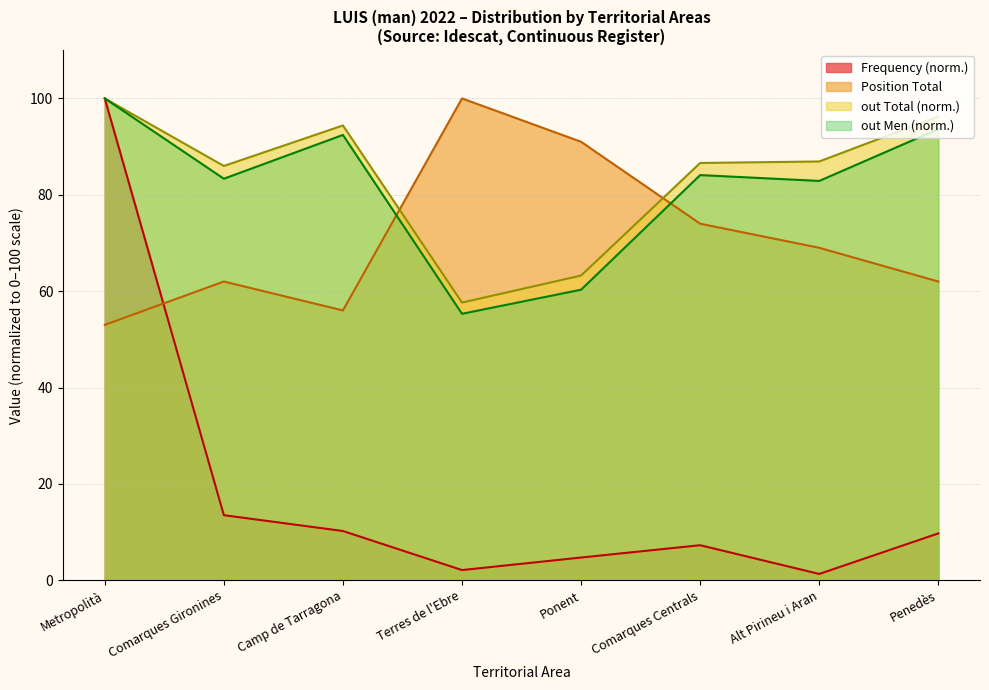

What is the difference between the maximum and minimum values in the out Men series?

44.7